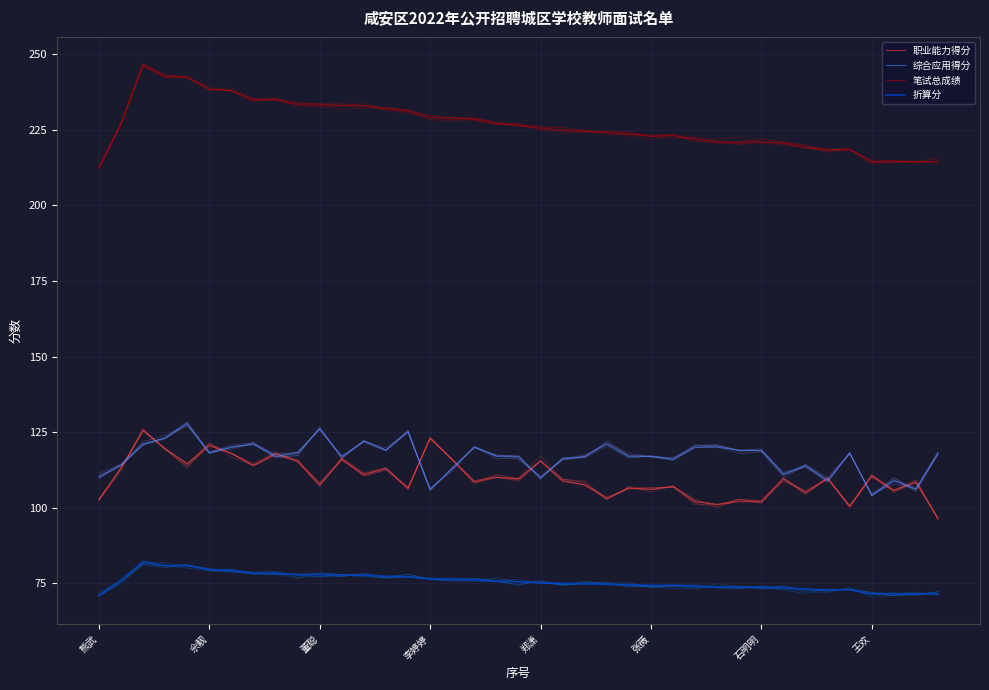

What is the difference between the second highest and minimum values in the 折算分 series?

10.0